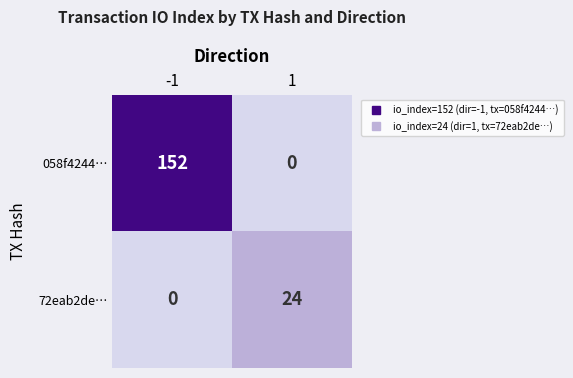

Rank the series by their average value, from lowest to highest.

72eab2de…, 058f4244…